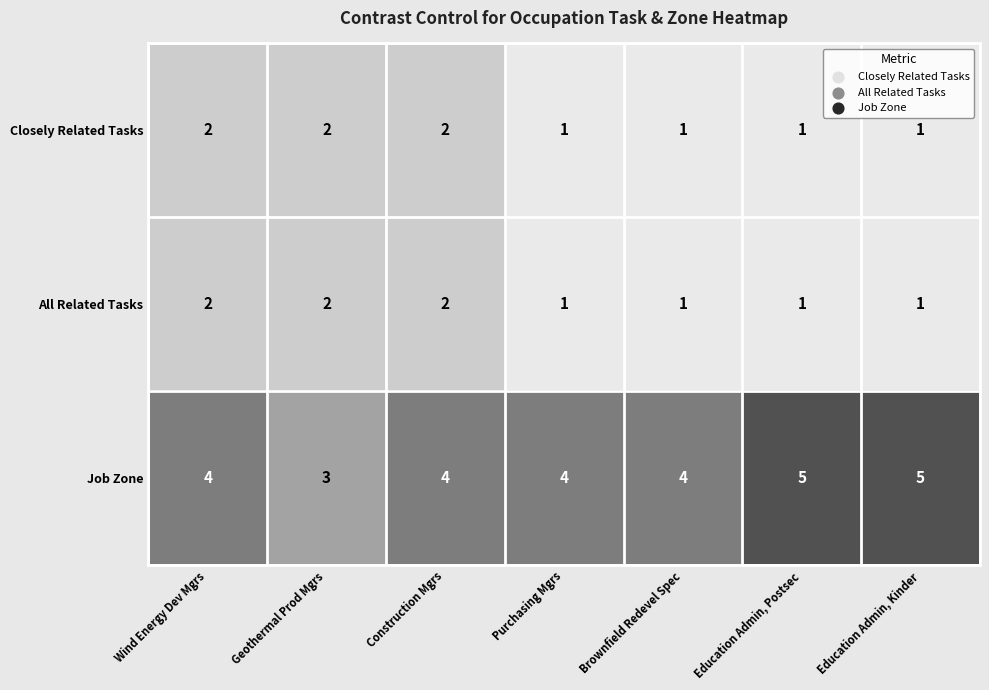

How many data points does each series have?

7